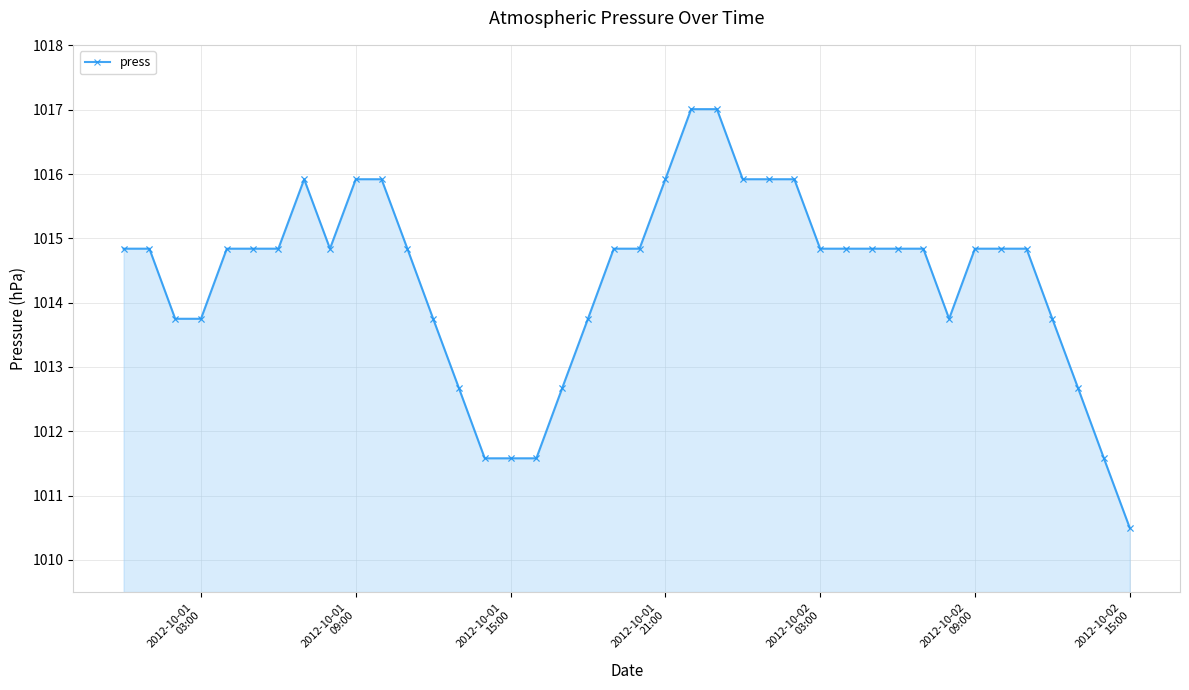

What is the average value?

1014.4